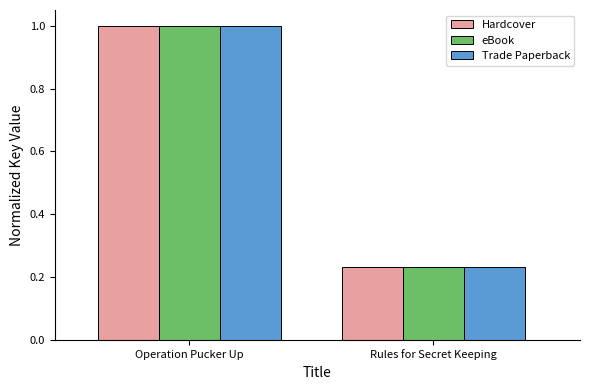

List the labels in order of Trade Paperback value, largest first.

Operation Pucker Up, Rules for Secret Keeping